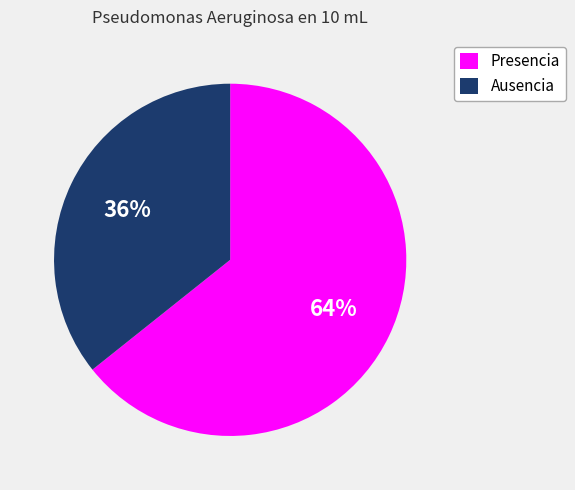

To the nearest percent, what portion does Ausencia represent?

36%